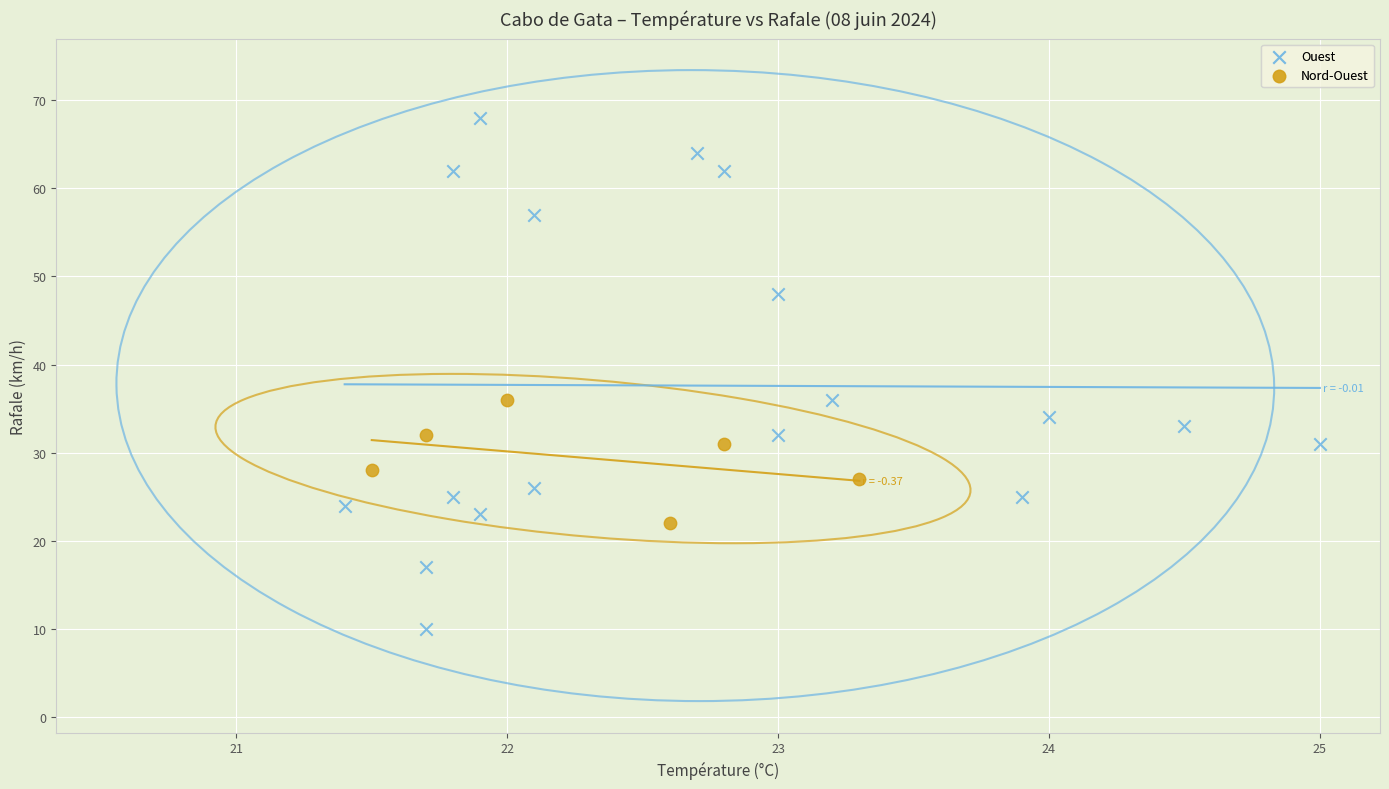

What are all the series names shown in the legend?

Ouest, Nord-Ouest